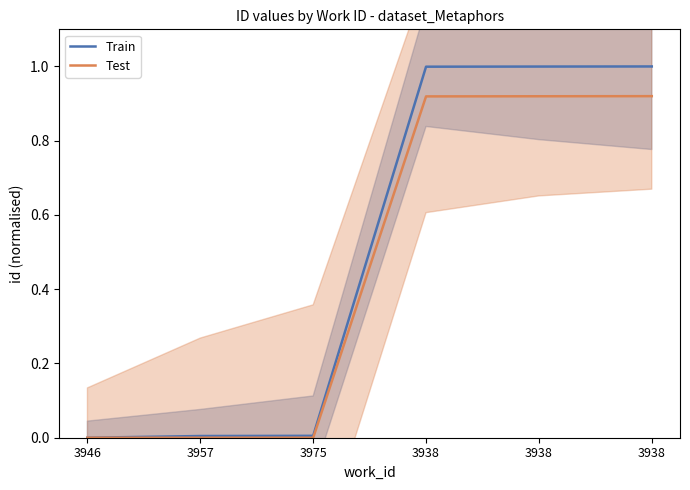

What is the difference between the maximum and minimum values in the Train series?

1.0